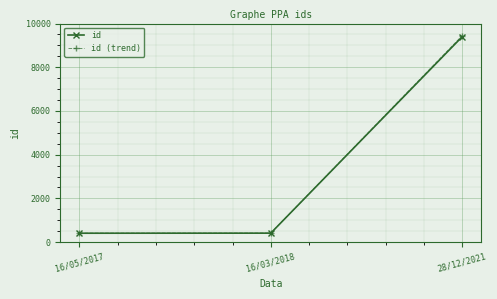

What is the label of the 3rd point from the left?

28/12/2021